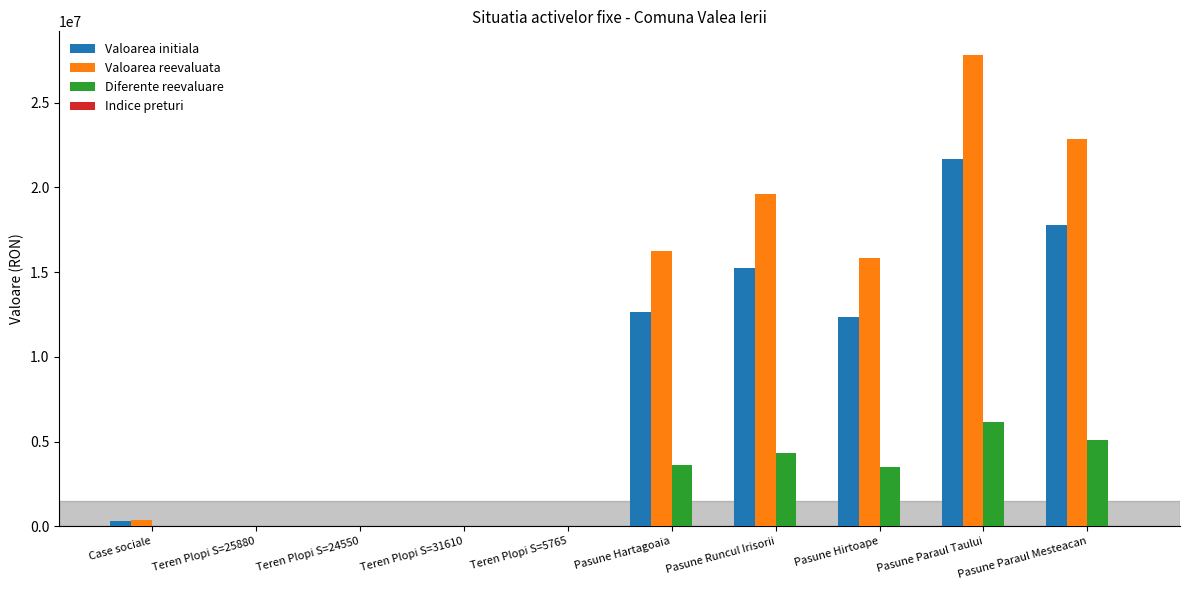

Where is Diferente reevaluare nearest to the value 3084619?

Pasune Hirtoape